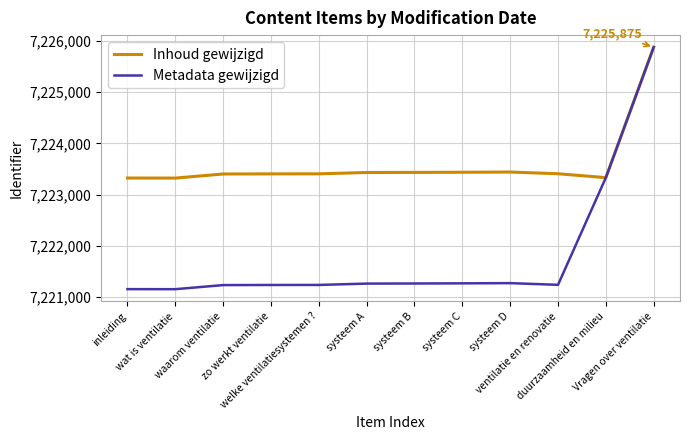

What is the minimum value for Inhoud gewijzigd?

7223322.0